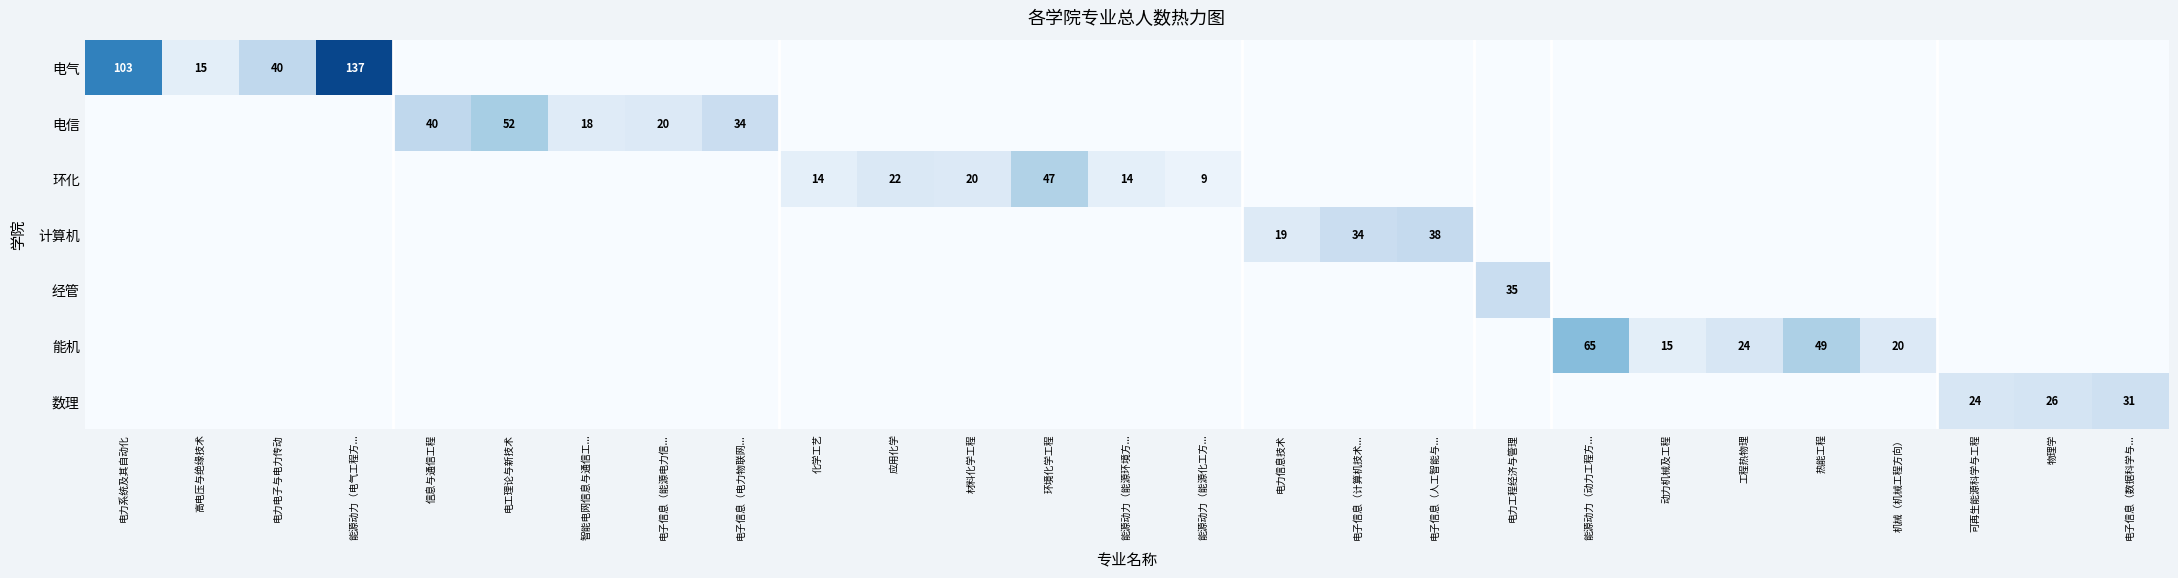

True or false: 经管 has a value of -15 at 动力机械及工程.

False